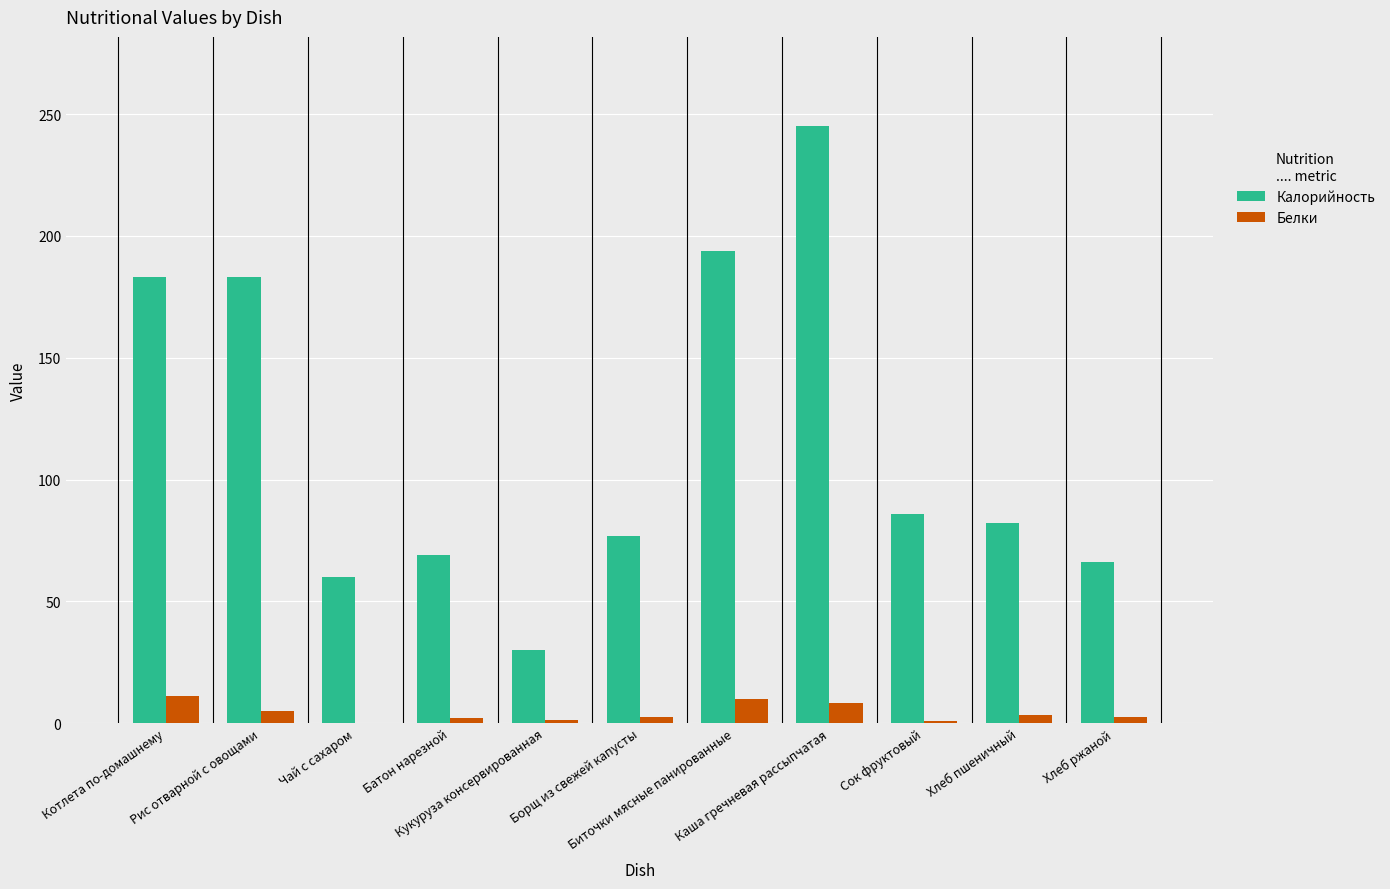

What is the sum of all Калорийность values?

1275.2